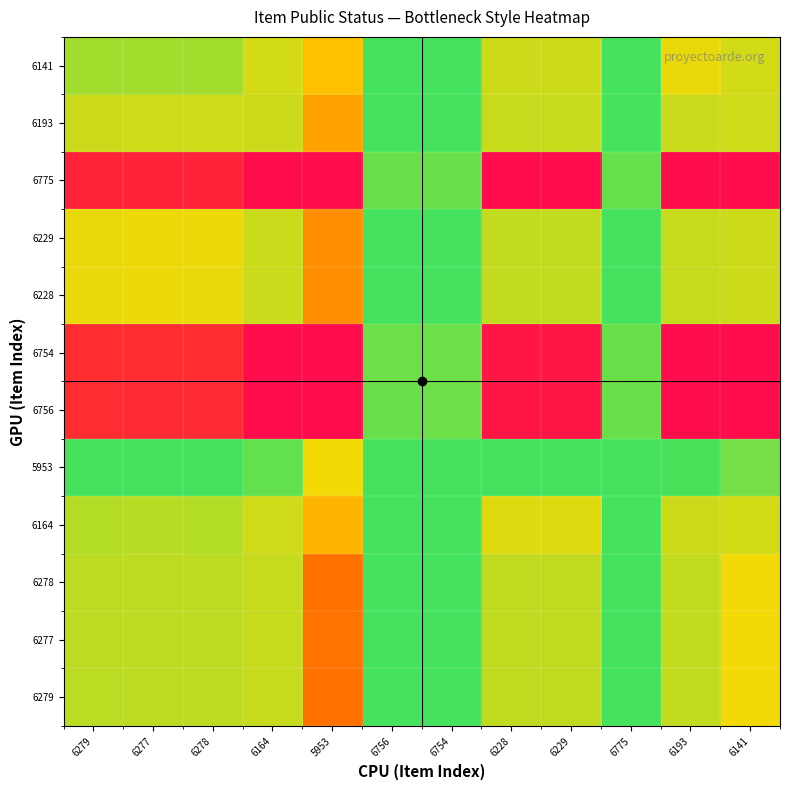

Which category has the highest value across all series?

6756